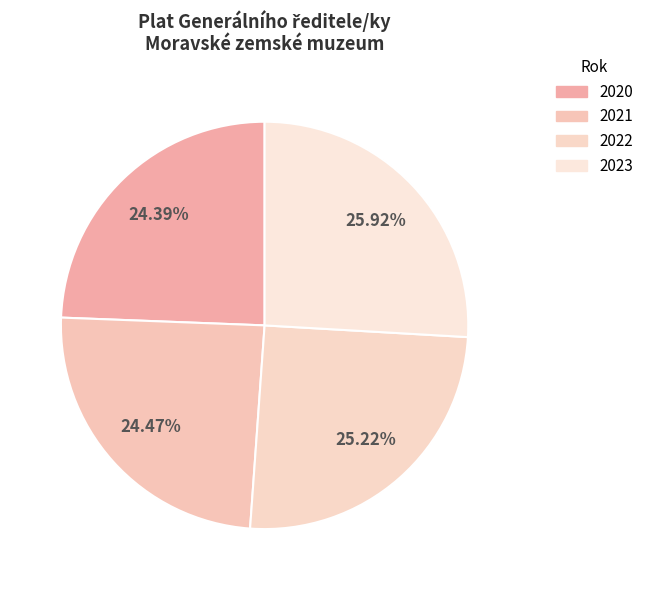

What is the change in value from 2020 to 2022?

+39788